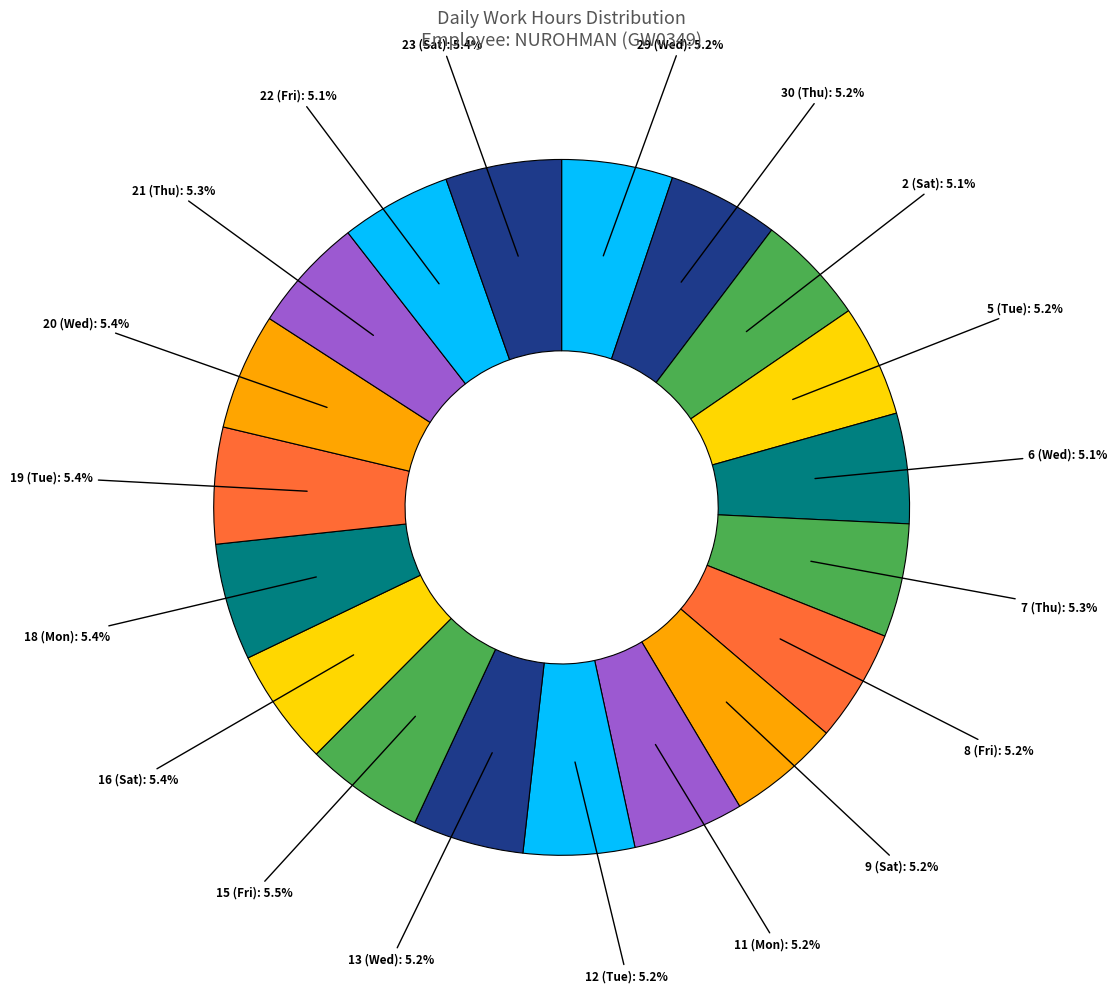

How many slices are in this pie chart?

19